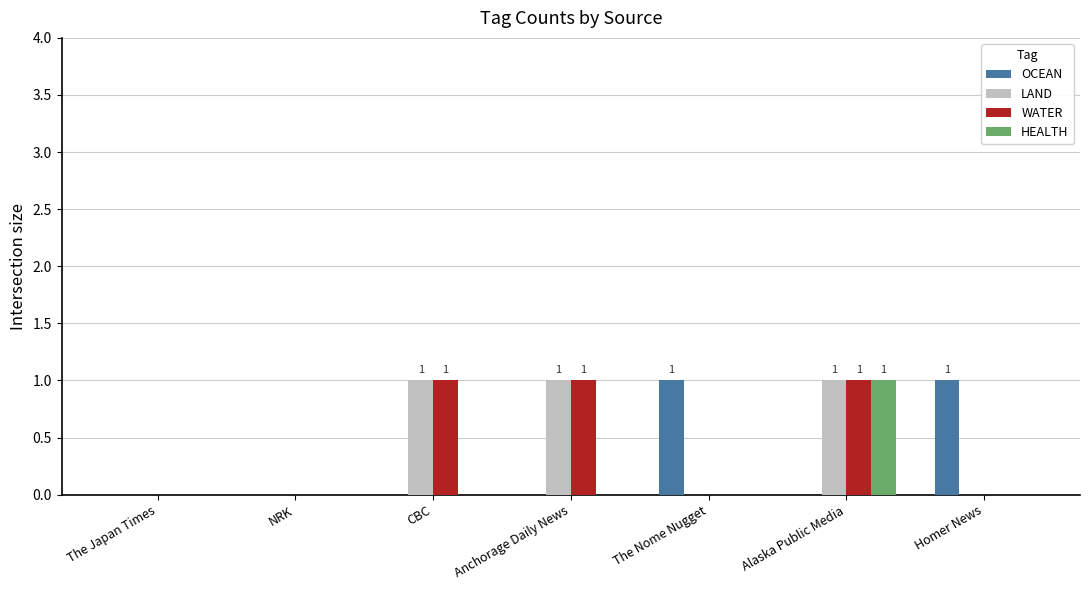

Count the number of data series in this chart.

4